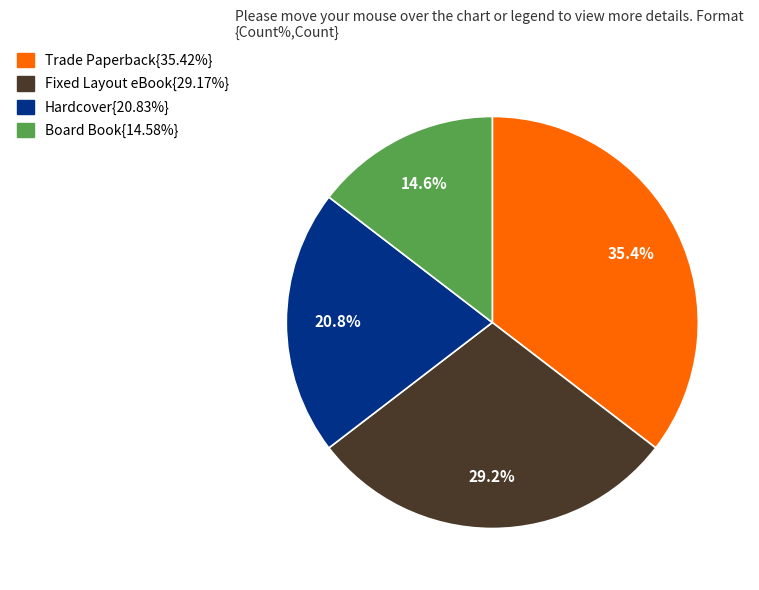

Is there any slice that represents more than half of the pie?

No